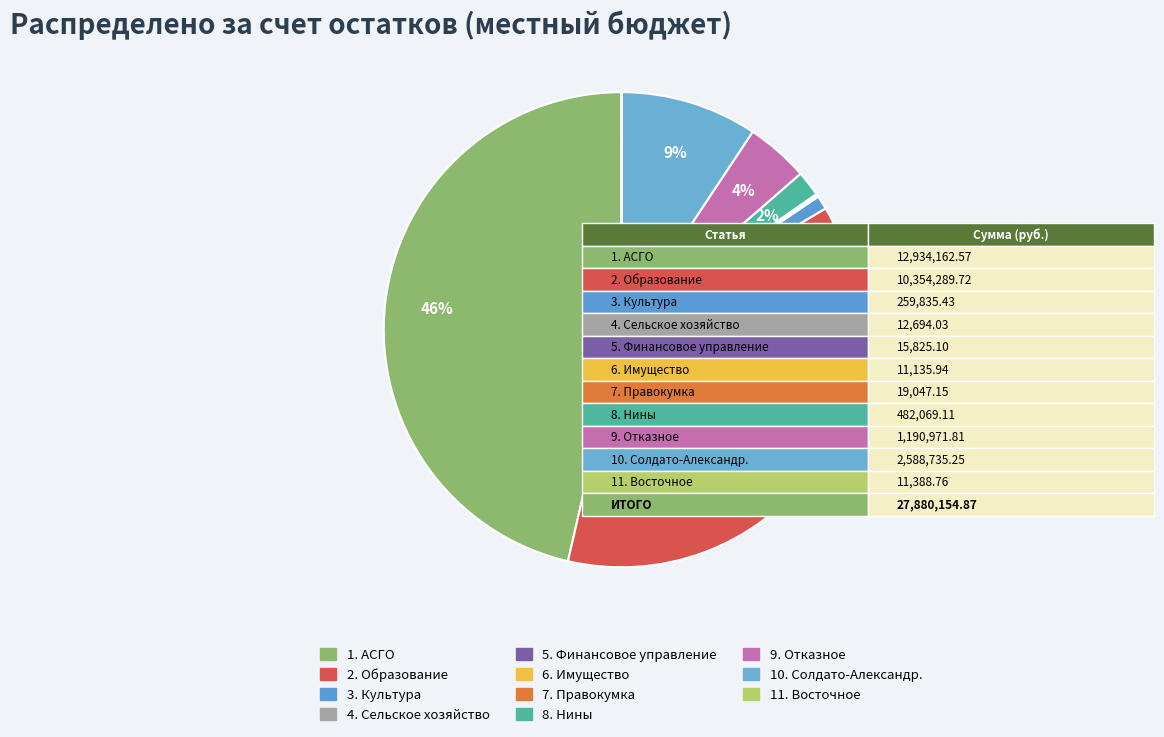

Which has a higher value, 4. Сельское хозяйство or 8. Нины?

8. Нины